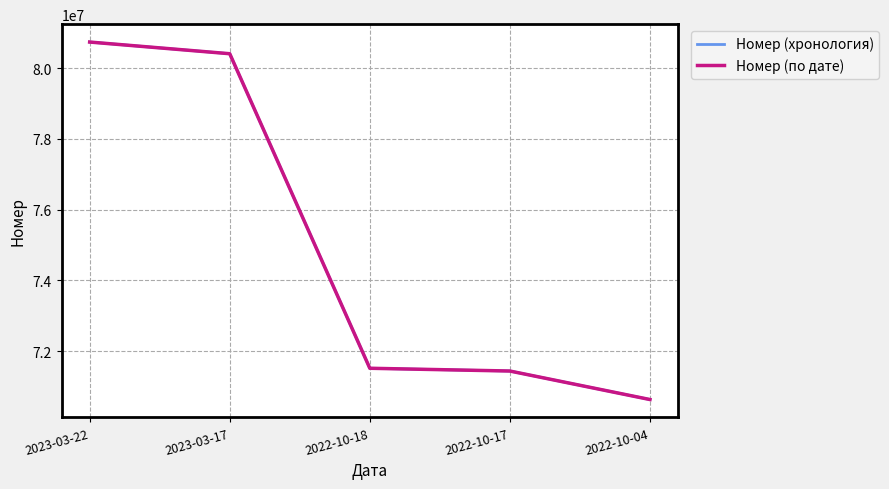

At which label is Номер (хронология) closest to 75684900?

2022-10-18